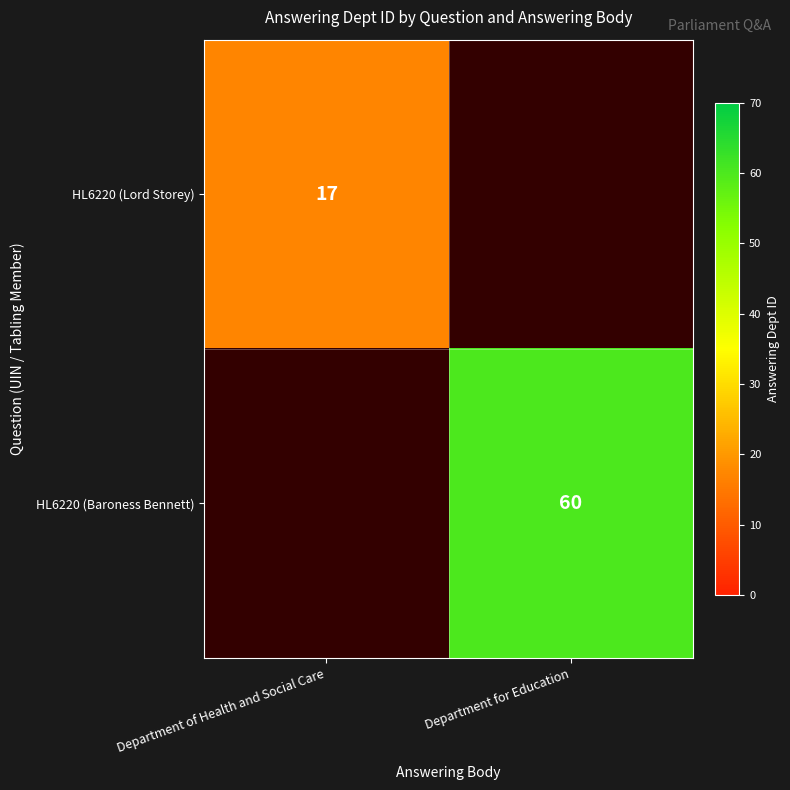

What is the greatest value displayed?

60.0